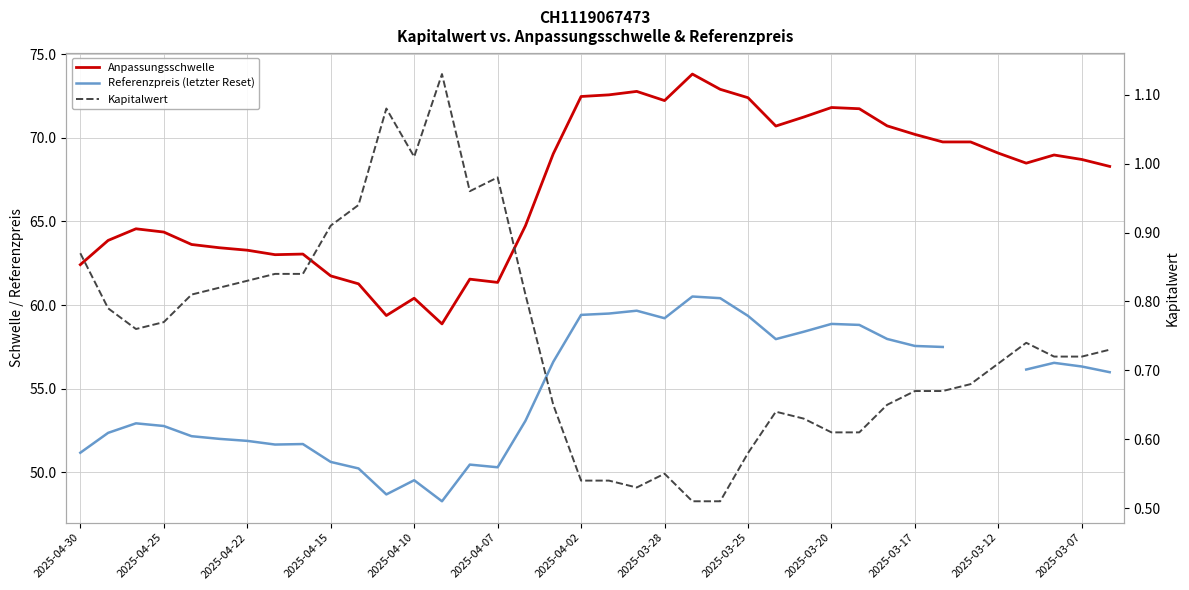

What is the highest value of the Anpassungsschwelle series?

73.8